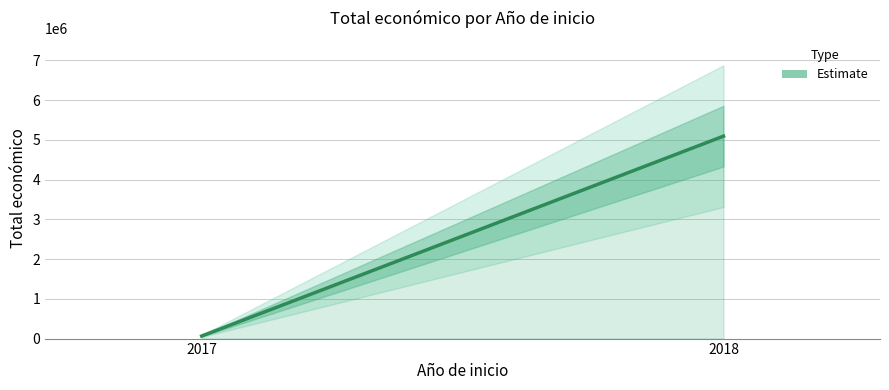

At which label is the value closest to 2579639?

2017